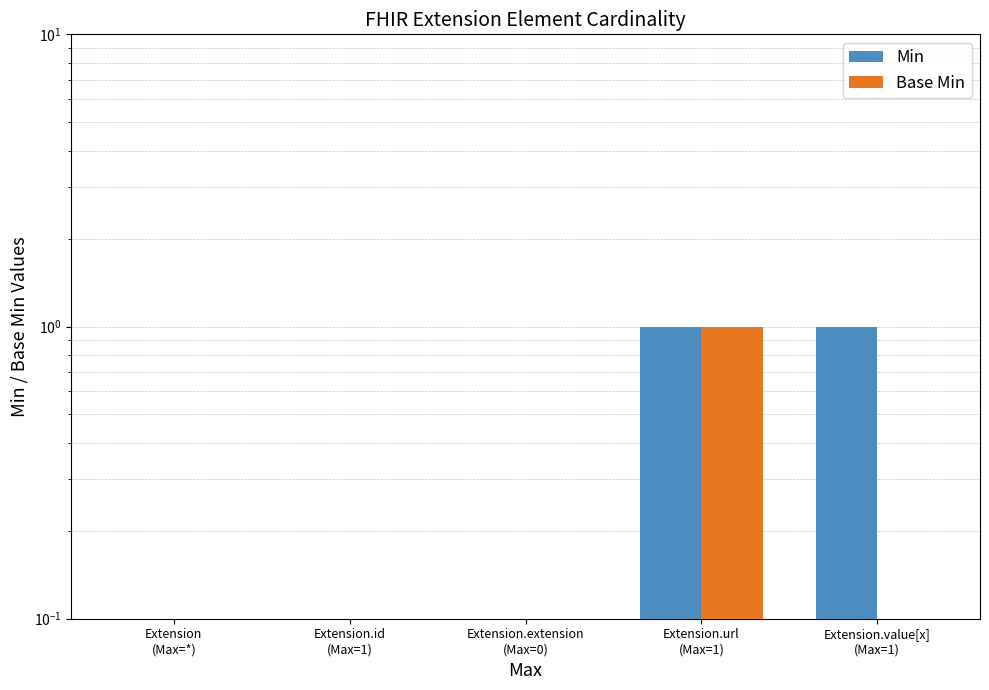

At how many categories does at least one series exceed 0?

2